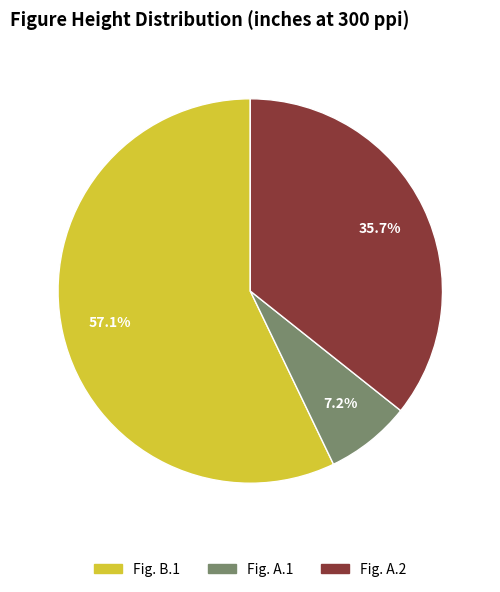

The Fig. B.1 slice represents 57% of the pie. True or false?

True